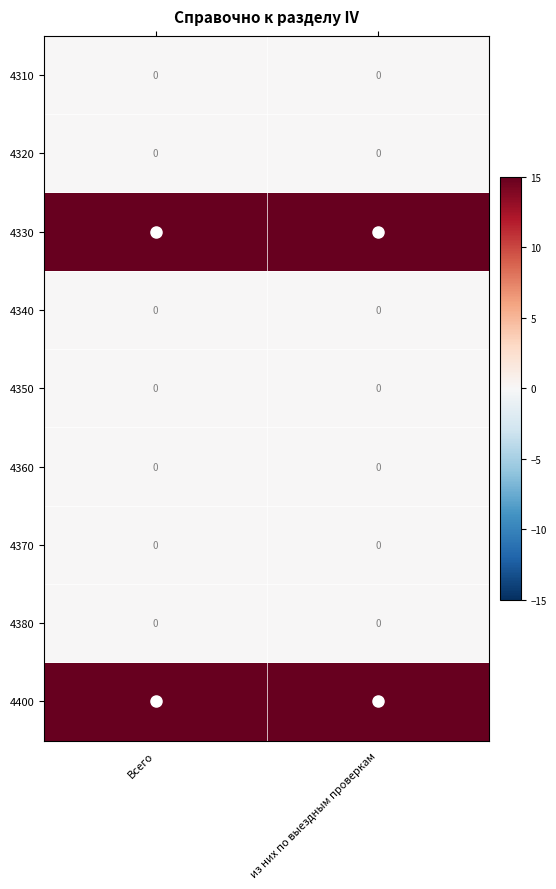

What is the sum of all 4400 values?

30